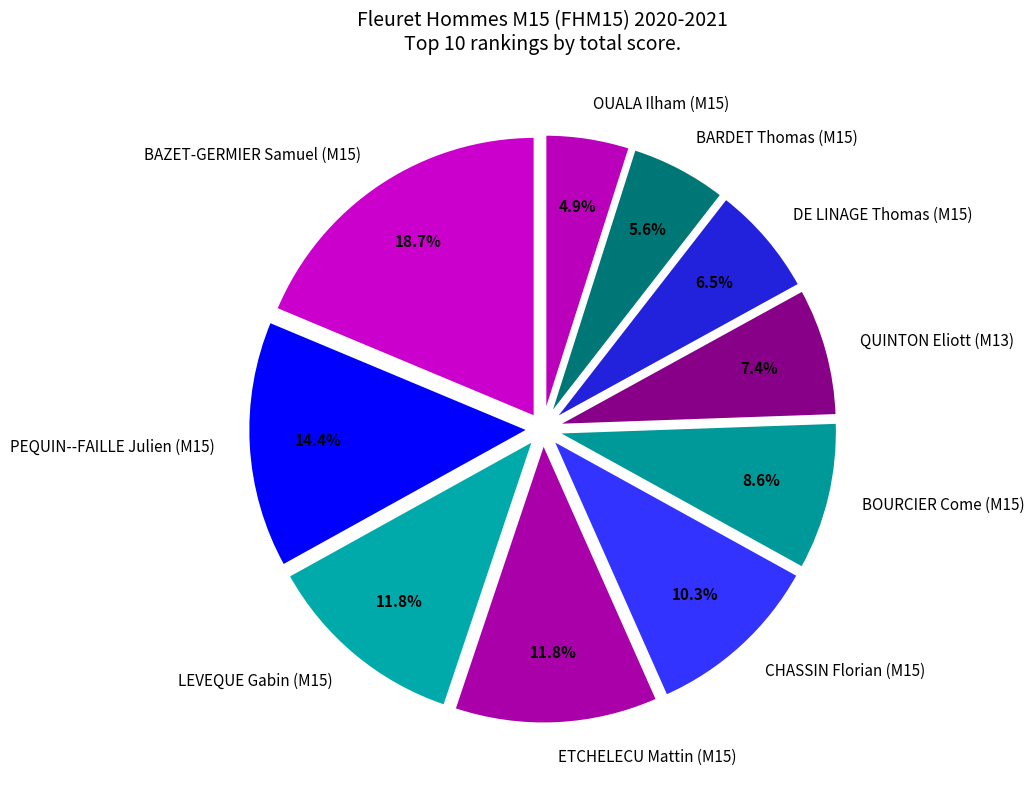

What portion of the pie excludes QUINTON Eliott (M13)?

92.6%